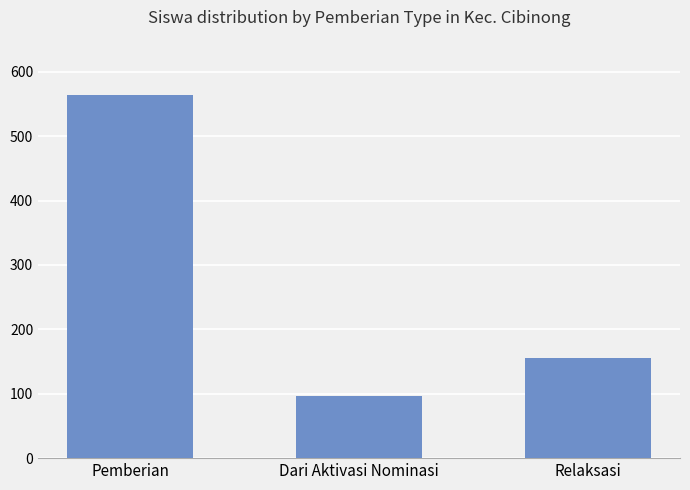

Reading left to right, list all the values displayed in this chart.

564	97	155